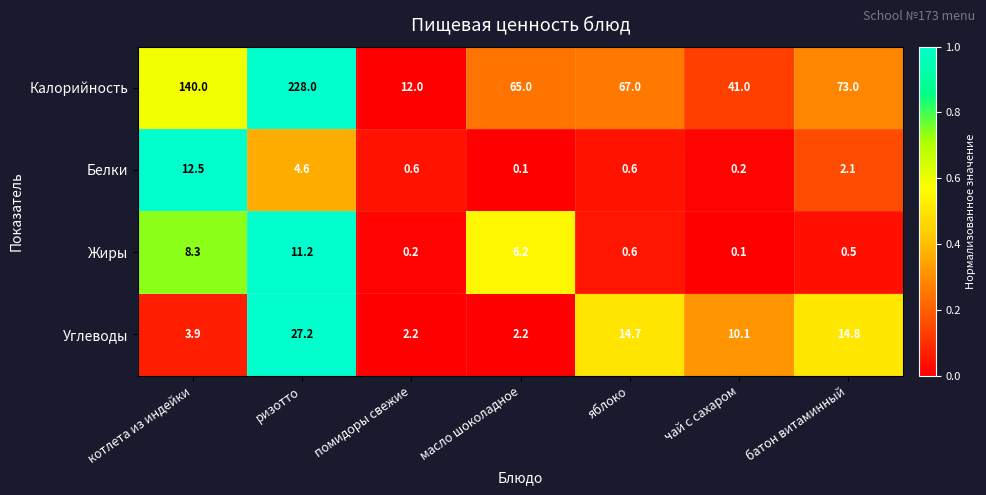

Reading left to right, extract all data points from this chart.

Калорийность: котлета из индейки=140.0	ризотто=228.0	помидоры свежие=12.0	масло шоколадное=65.0	яблоко=67.0	чай с сахаром=41.0	батон витаминный=73.0
Белки: котлета из индейки=12.5	ризотто=4.6	помидоры свежие=0.6	масло шоколадное=0.1	яблоко=0.6	чай с сахаром=0.2	батон витаминный=2.1
Жиры: котлета из индейки=8.3	ризотто=11.2	помидоры свежие=0.2	масло шоколадное=6.2	яблоко=0.6	чай с сахаром=0.1	батон витаминный=0.5
Углеводы: котлета из индейки=3.9	ризотто=27.2	помидоры свежие=2.2	масло шоколадное=2.2	яблоко=14.7	чай с сахаром=10.1	батон витаминный=14.8